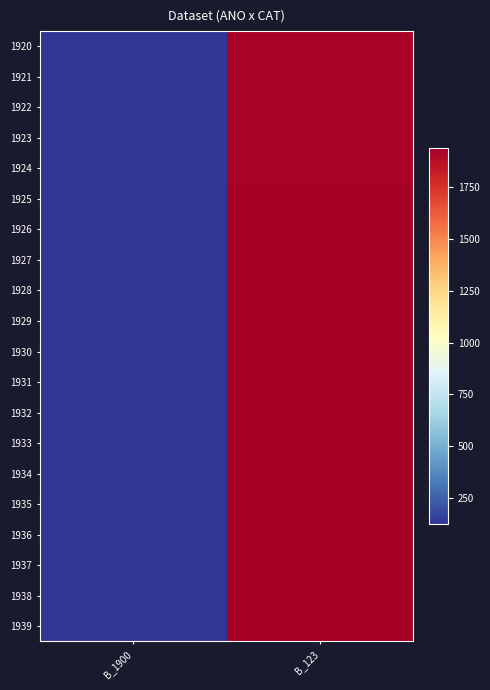

At which category does the chart reach its peak across all series?

B_123